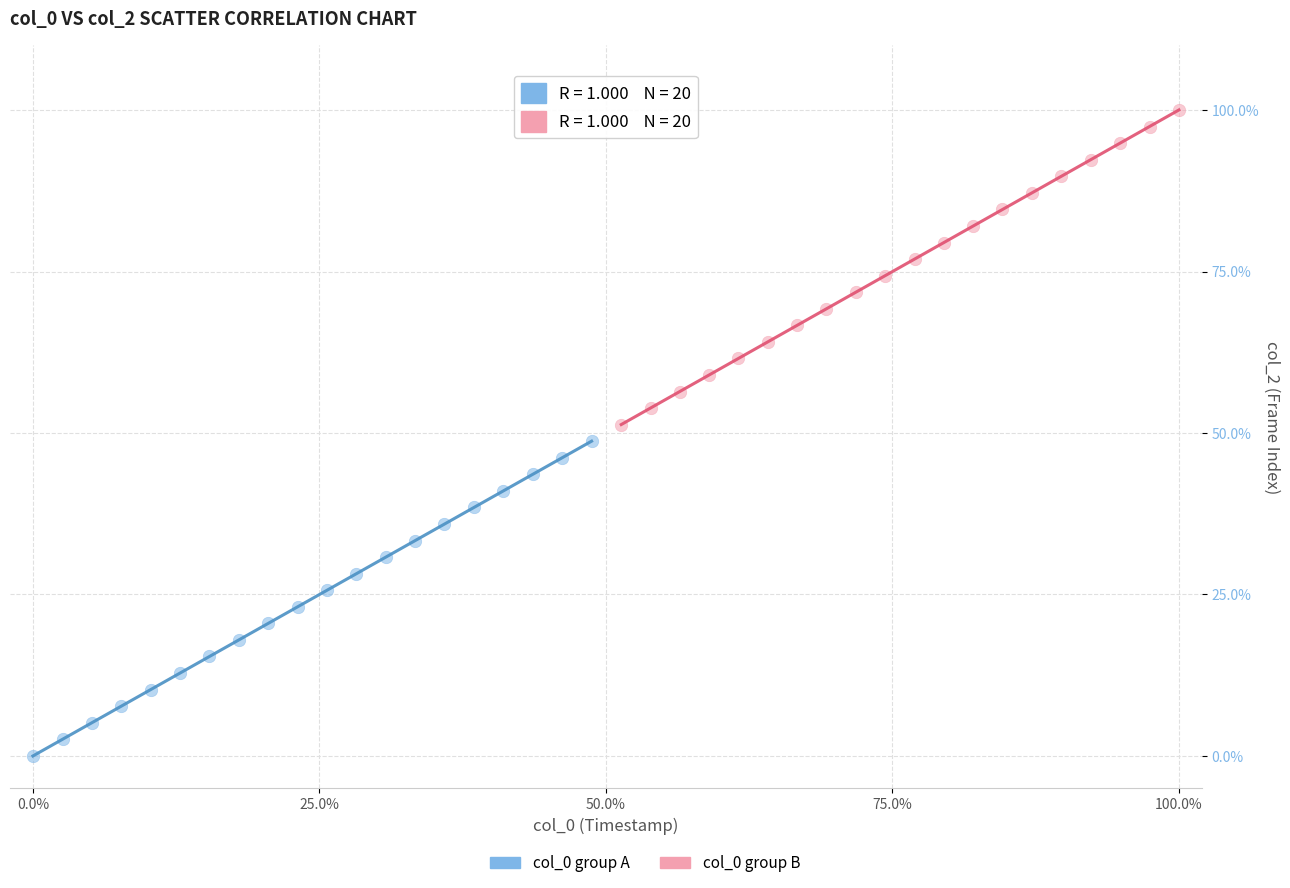

Which series reaches the minimum Y coordinate?

col_0 group A